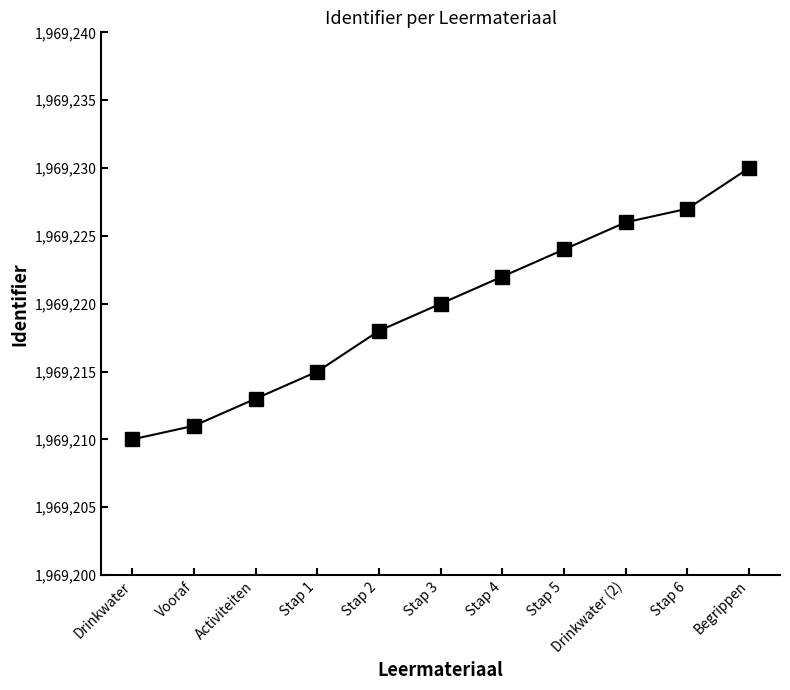

Is it true that the value at Stap 1 is 3509621?

False